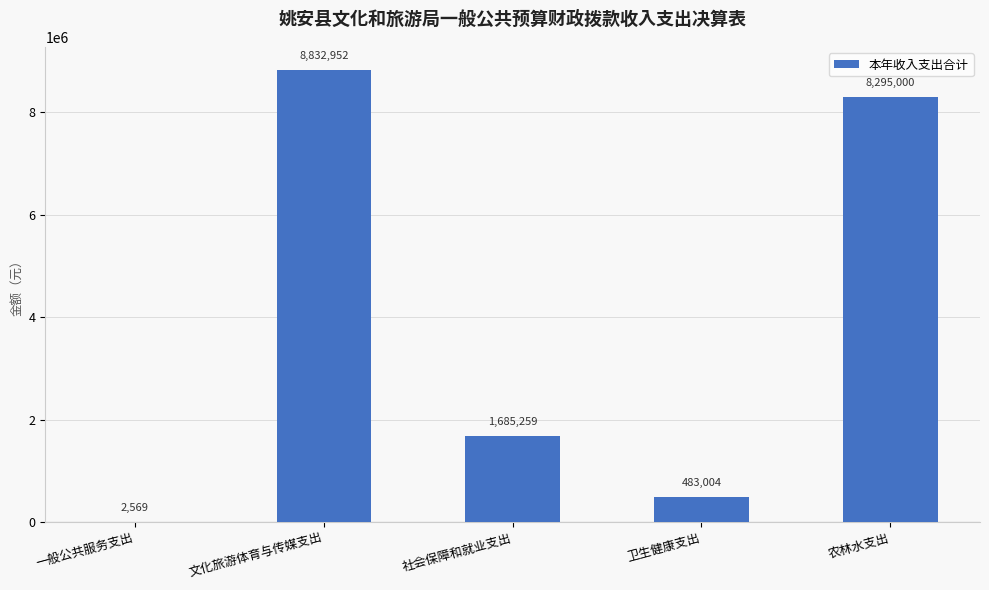

How many values exceed 1685258?

3